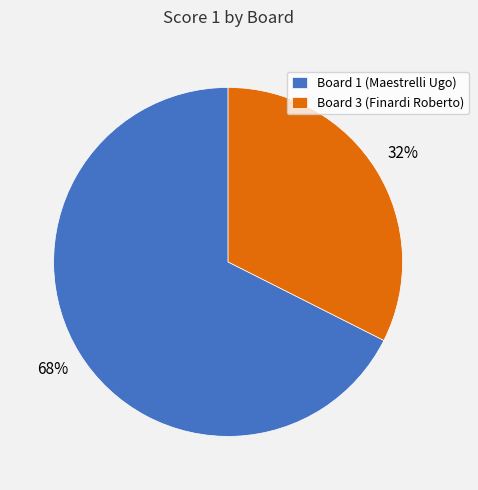

Which slice represents more than half of the pie?

Board 1 (Maestrelli Ugo)